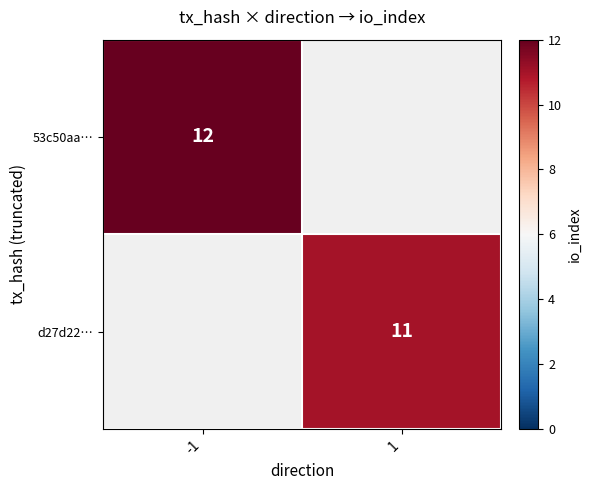

True or false: d27d22… has a value of 11 at 1.

True